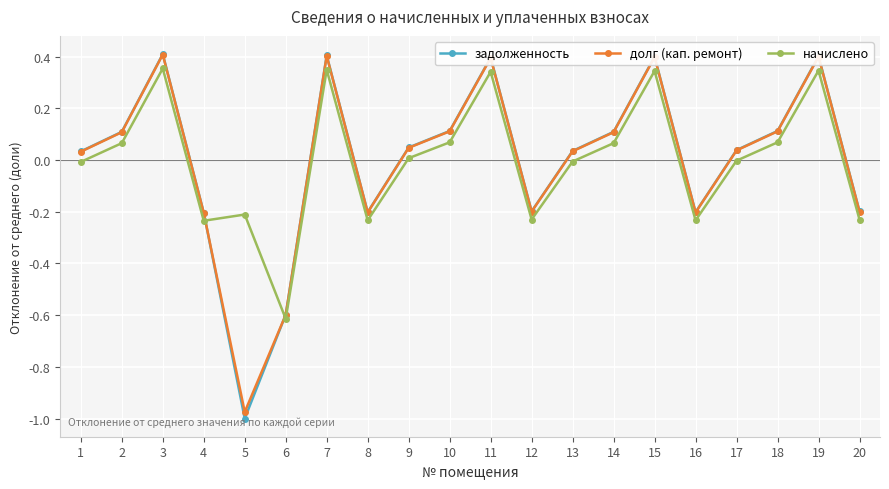

The начислено series shows -0.2 at 4. True or false?

True